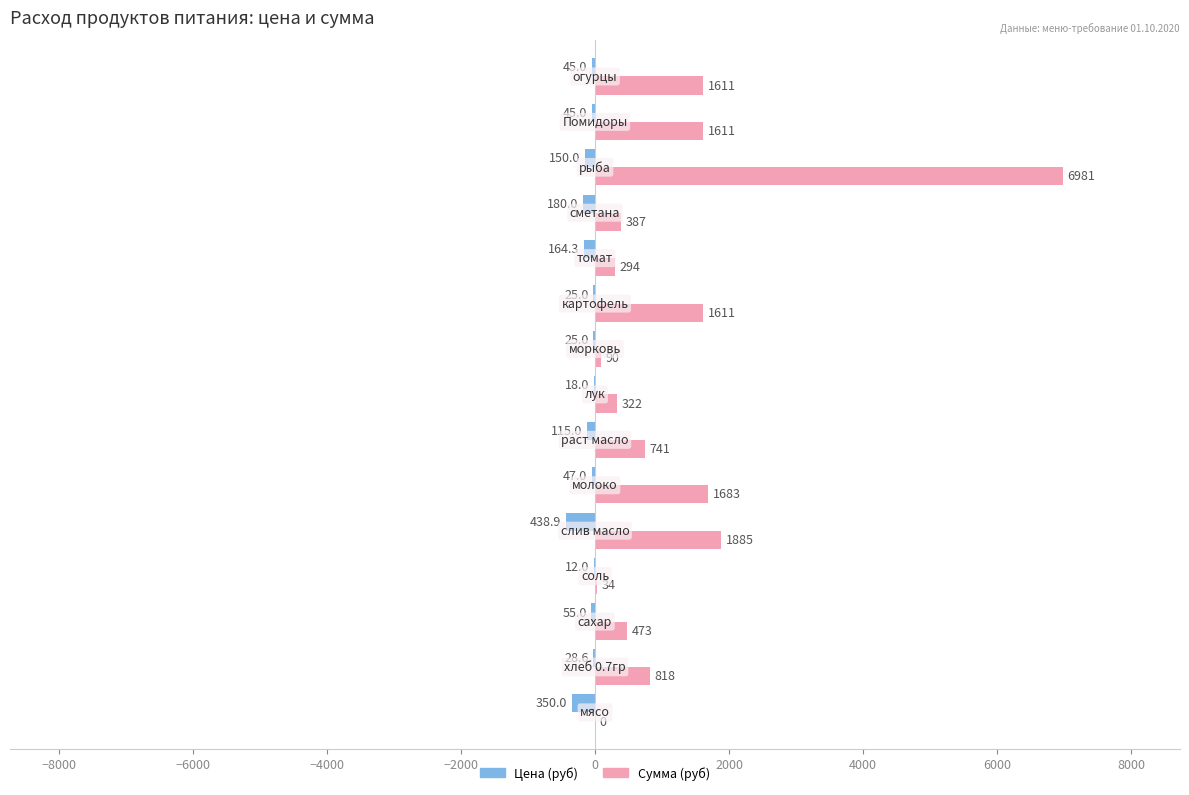

What are all the series names shown in the legend?

Цена (руб), Сумма (руб)